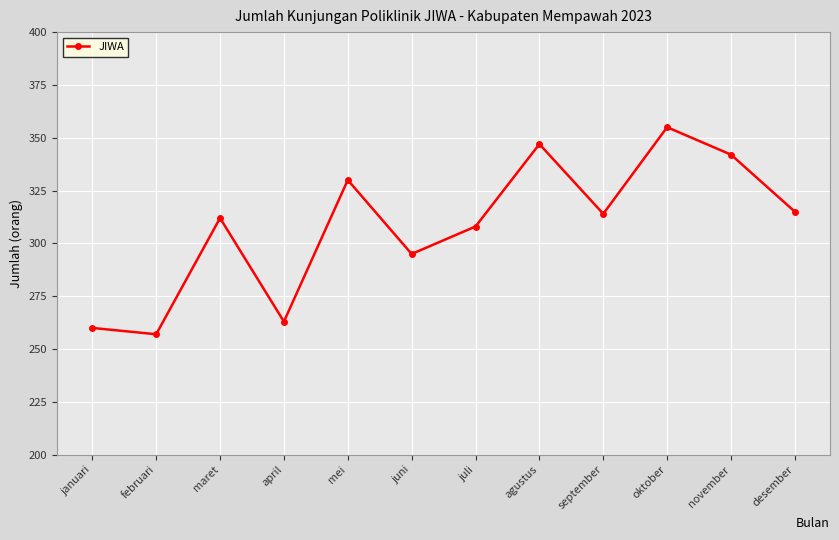

What is the difference between the maximum and second lowest values?

95